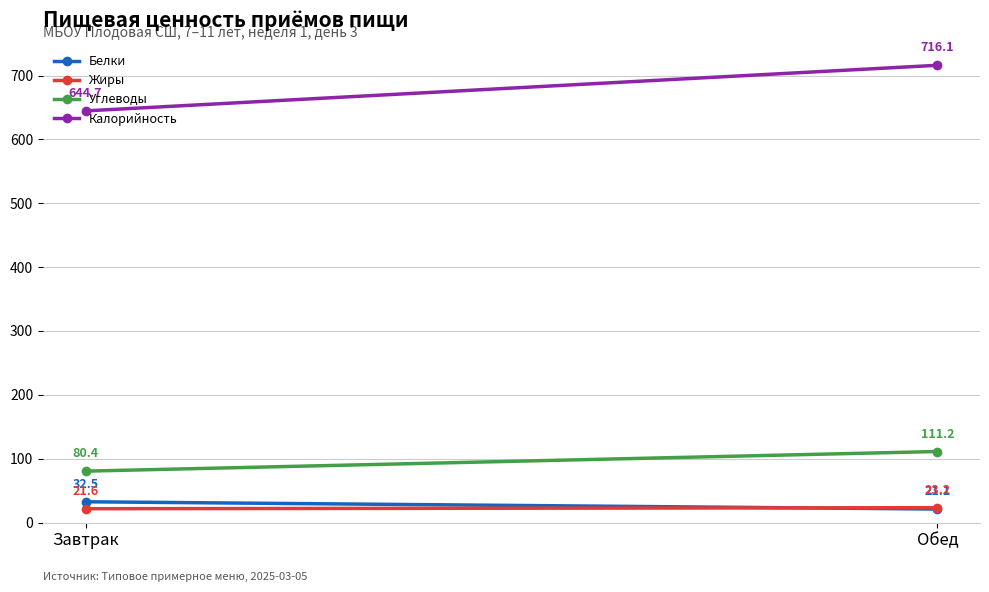

What value does the Белки series have at Обед?

21.1